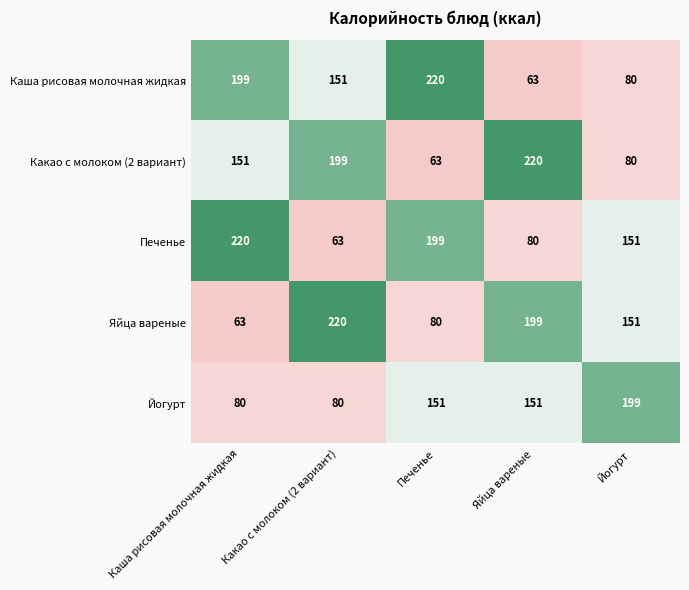

At Печенье, list the series in order from smallest to largest.

Какао с молоком (2 вариант), Яйца вареные, Йогурт, Печенье, Каша рисовая молочная жидкая